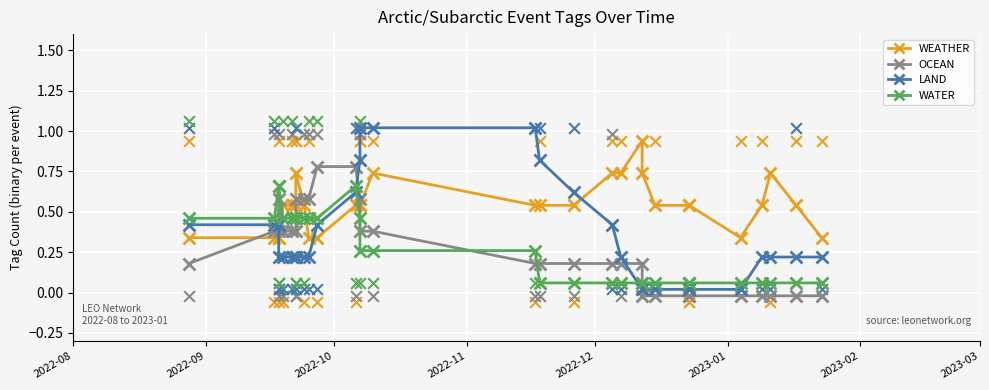

Which series has the largest total across all categories?

WEATHER